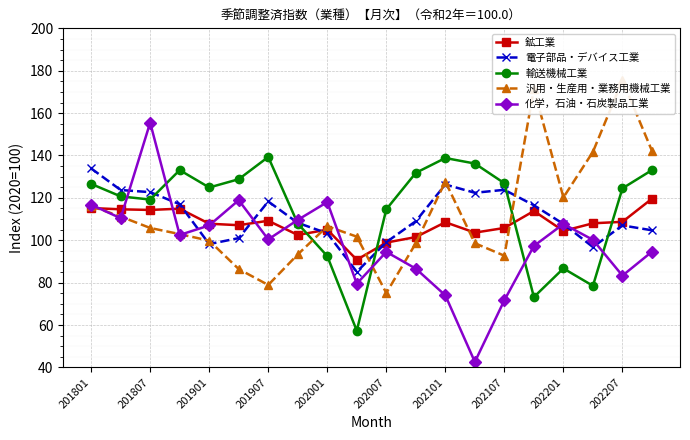

What is the maximum value for 輸送機械工業?

139.3